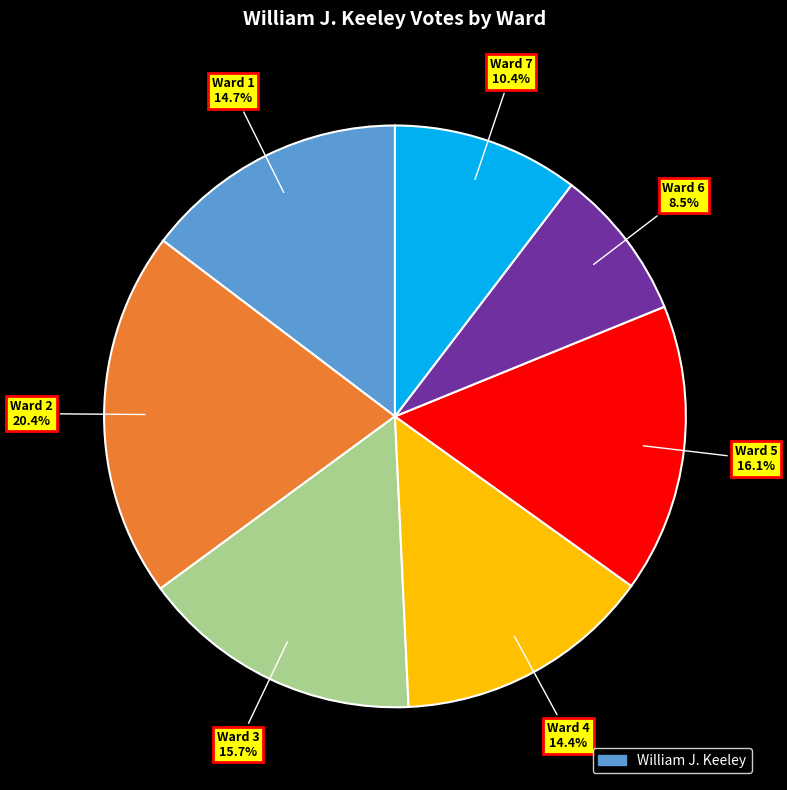

To the nearest percent, what is the difference between the largest and smallest slice percentages?

12%